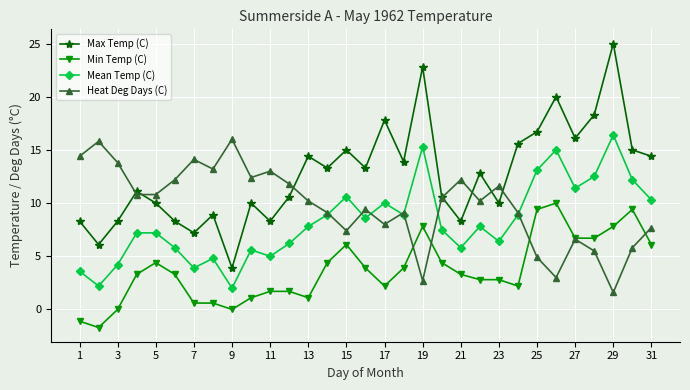

Which series has the largest total across all categories?

Max Temp (C)